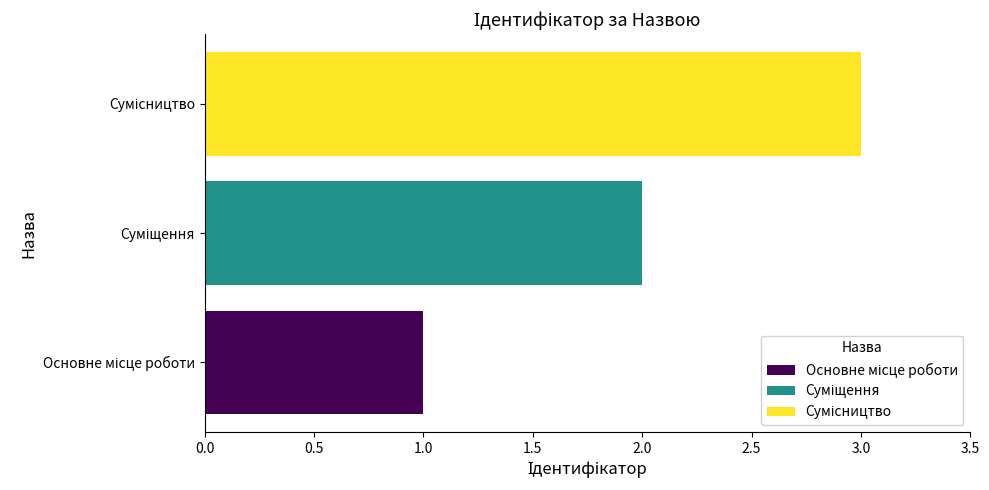

What is the maximum value shown in the chart?

3